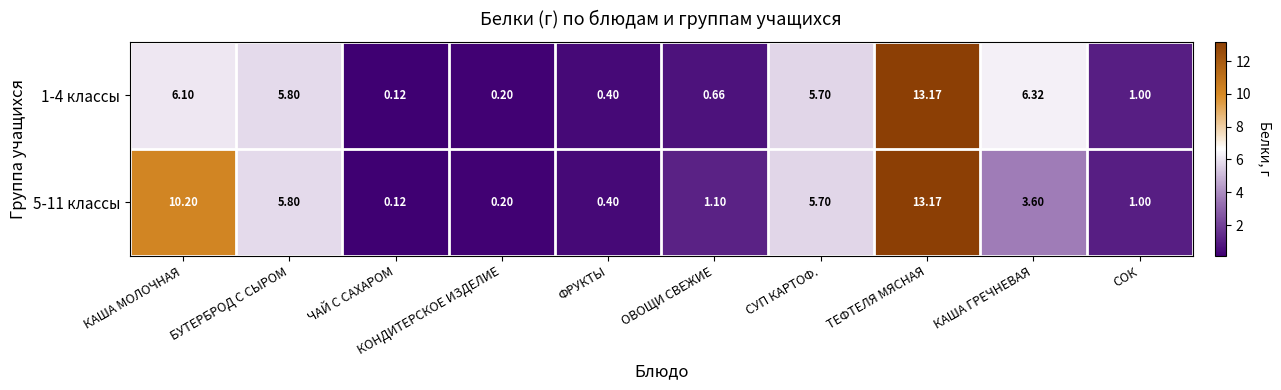

Rank the categories by 1-4 классы value from highest to lowest.

ТЕФТЕЛЯ МЯСНАЯ, КАША ГРЕЧНЕВАЯ, КАША МОЛОЧНАЯ, БУТЕРБРОД С СЫРОМ, СУП КАРТОФ., СОК, ОВОЩИ СВЕЖИЕ, ФРУКТЫ, КОНДИТЕРСКОЕ ИЗДЕЛИЕ, ЧАЙ С САХАРОМ